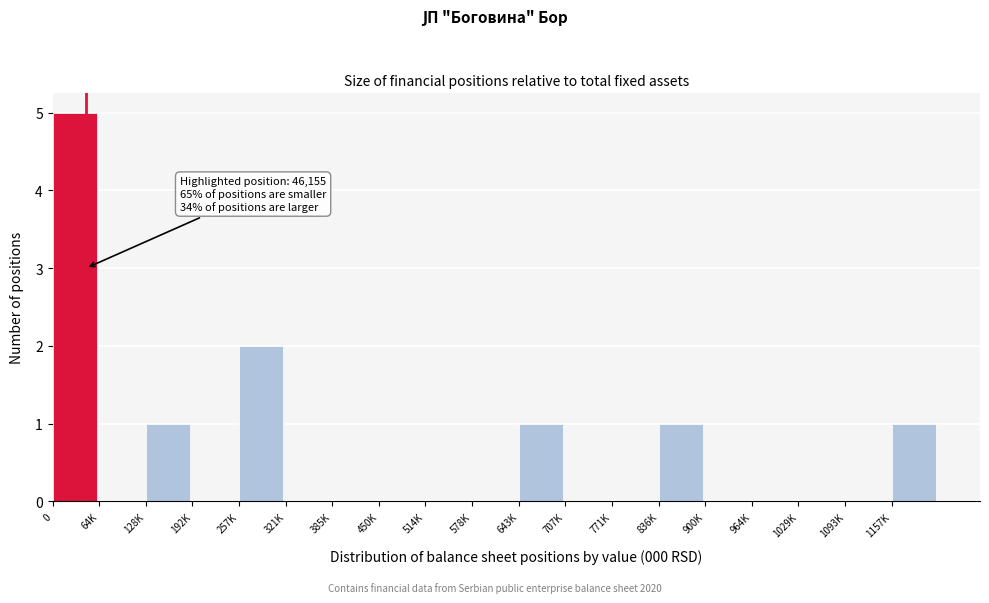

Reading right to left, what are all the values shown in this chart?

1157K=1	1093K=0	1029K=0	964K=0	900K=0	836K=1	771K=0	707K=0	643K=1	578K=0	514K=0	450K=0	385K=0	321K=0	257K=2	192K=0	128K=1	64K=0	0=5